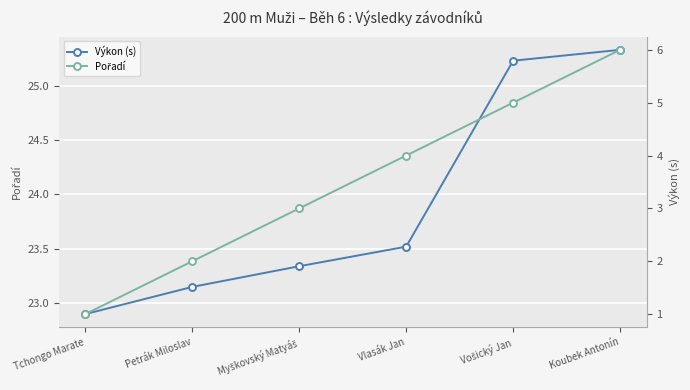

How many data points in Výkon (s) are above 23?

5